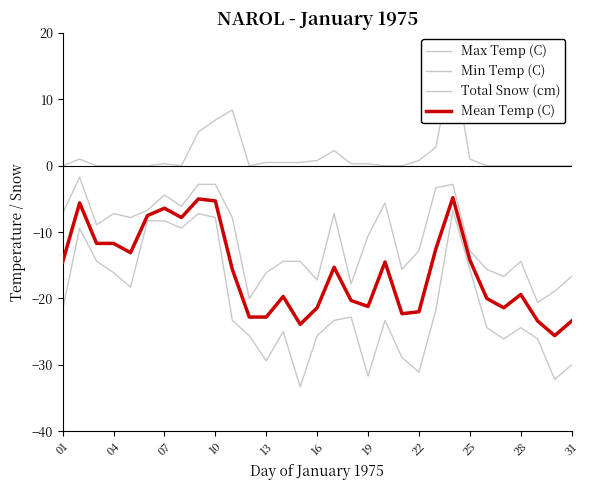

List the series in order of their overall mean, highest first.

Total Snow (cm), Max Temp (C), Mean Temp (C), Min Temp (C)